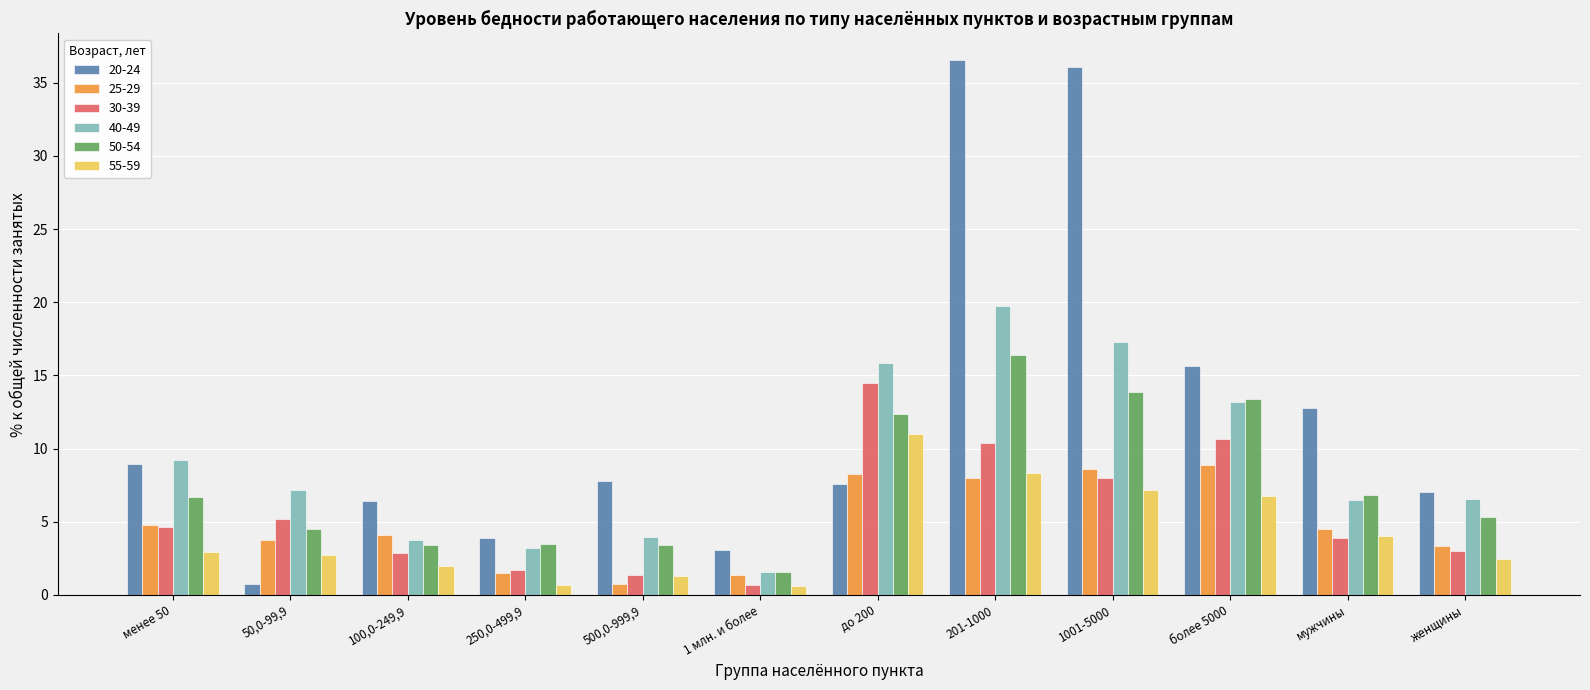

True or false: 40-49 has a value of 14.9 at менее 50.

False